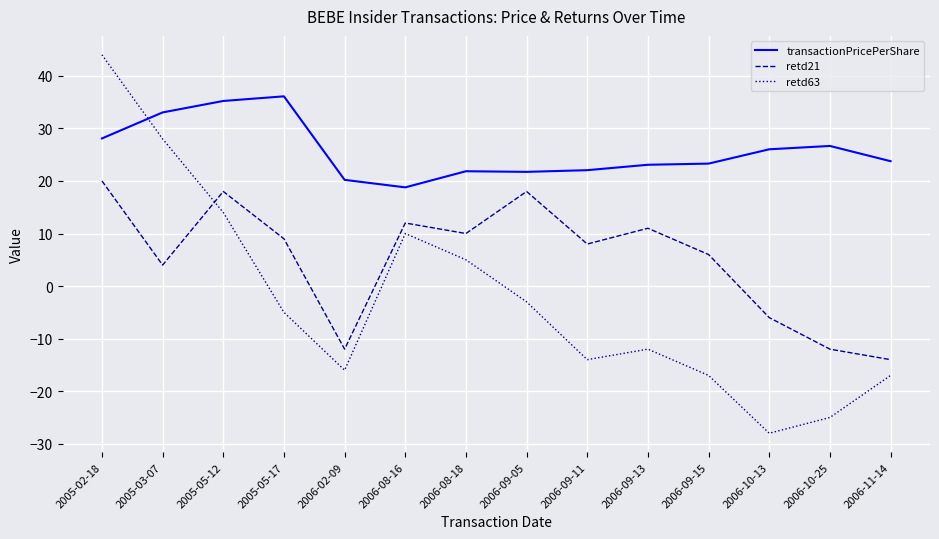

At which category does retd63 reach its first local peak?

2006-08-16